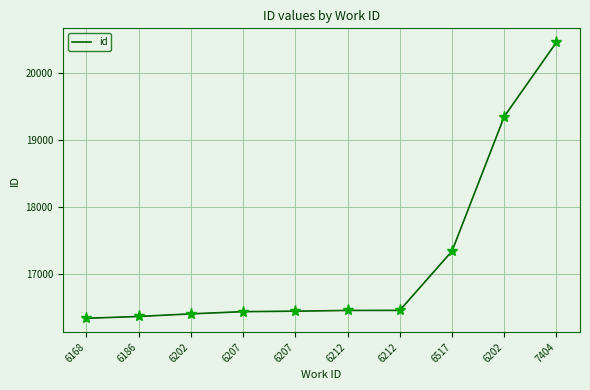

How many categories are shown in the chart?

10